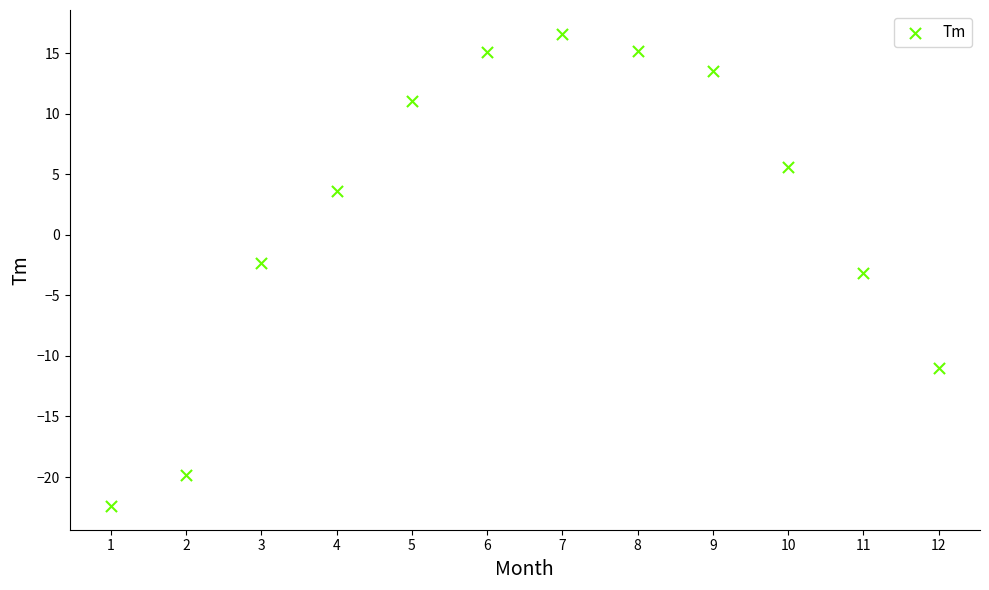

What is the average Y value?

1.8